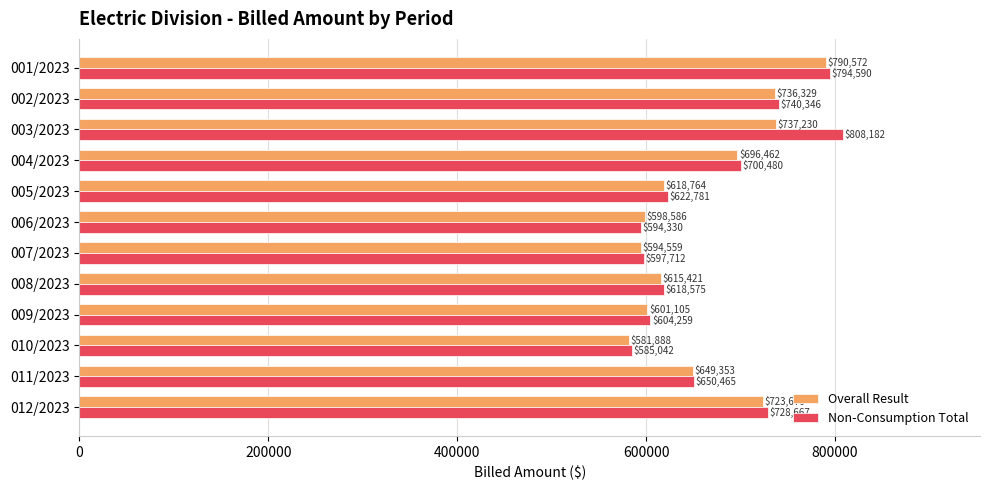

How many values in the Overall Result series exceed 649353?

6